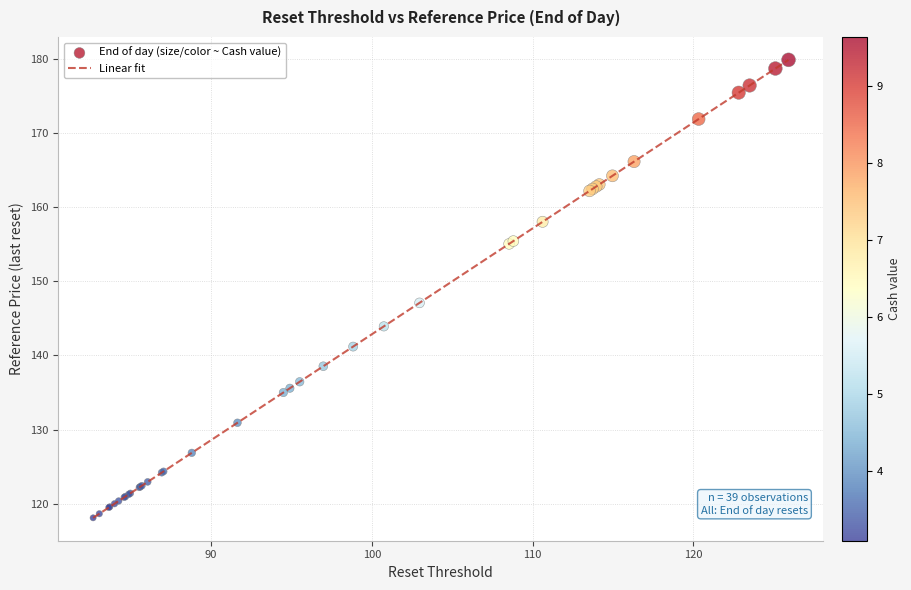

What is the smallest value displayed?

118.1